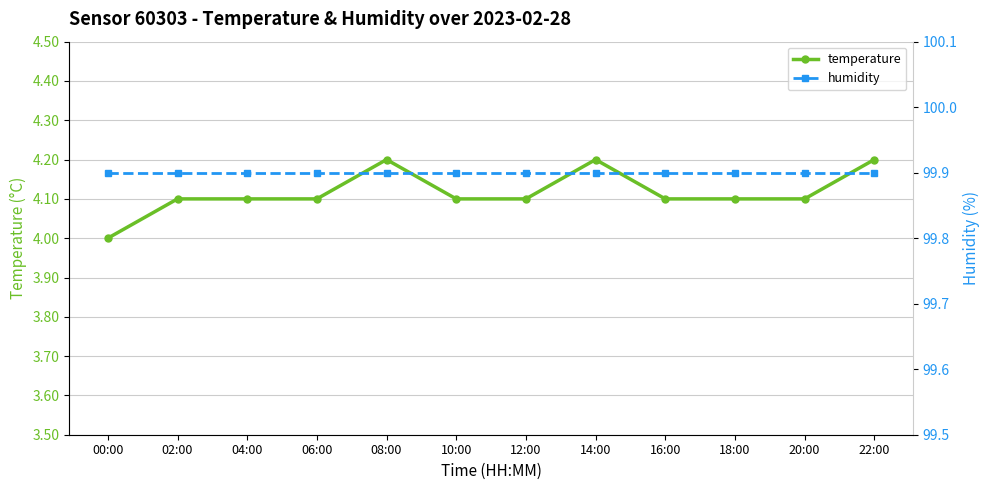

Reading left to right, transcribe all the data shown in this chart.

temperature: 00:00=4.0	02:00=4.1	04:00=4.1	06:00=4.1	08:00=4.2	10:00=4.1	12:00=4.1	14:00=4.2	16:00=4.1	18:00=4.1	20:00=4.1	22:00=4.2
humidity: 00:00=99.9	02:00=99.9	04:00=99.9	06:00=99.9	08:00=99.9	10:00=99.9	12:00=99.9	14:00=99.9	16:00=99.9	18:00=99.9	20:00=99.9	22:00=99.9